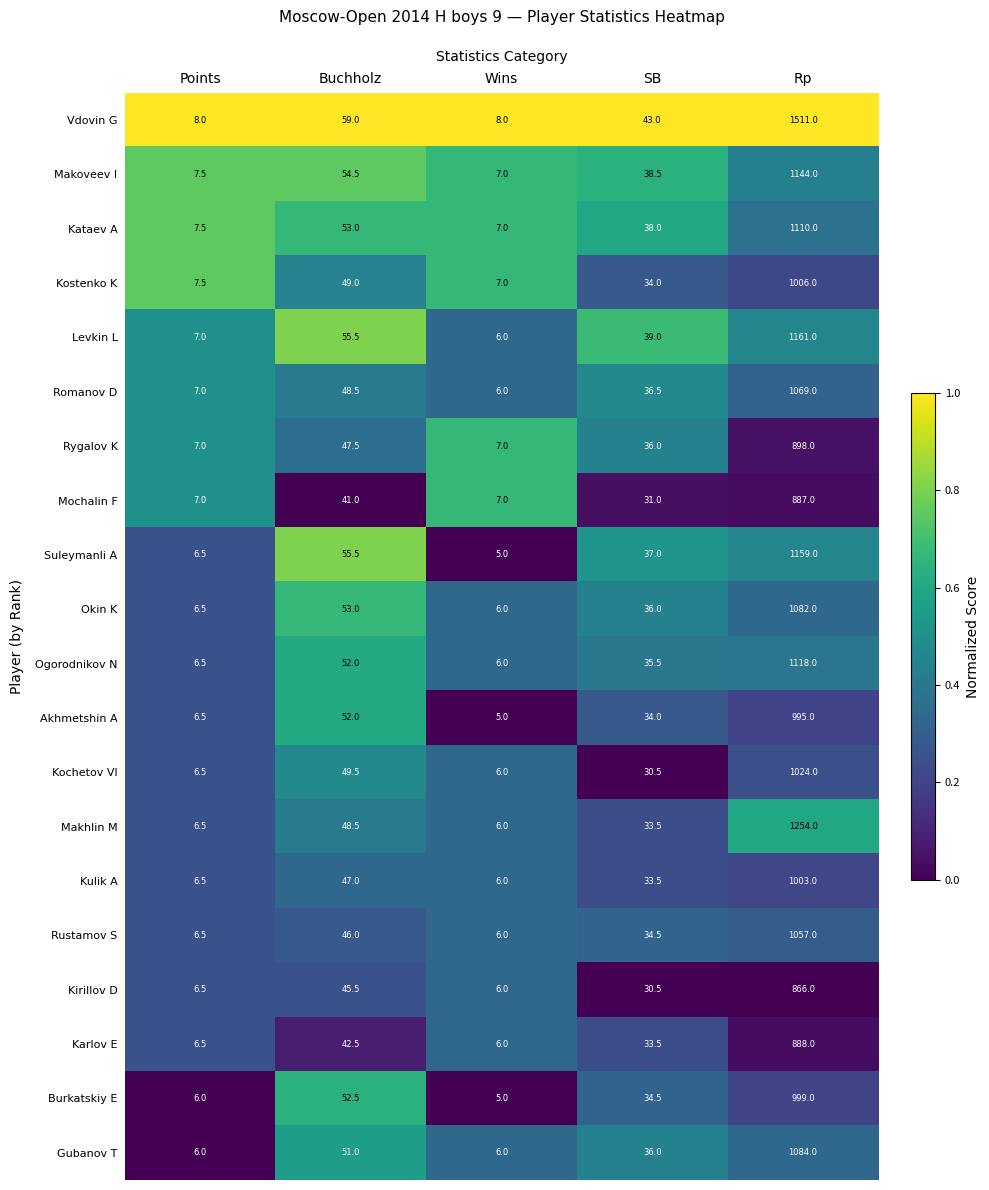

Which series changed the most between Buchholz and Rp?

Vdovin G